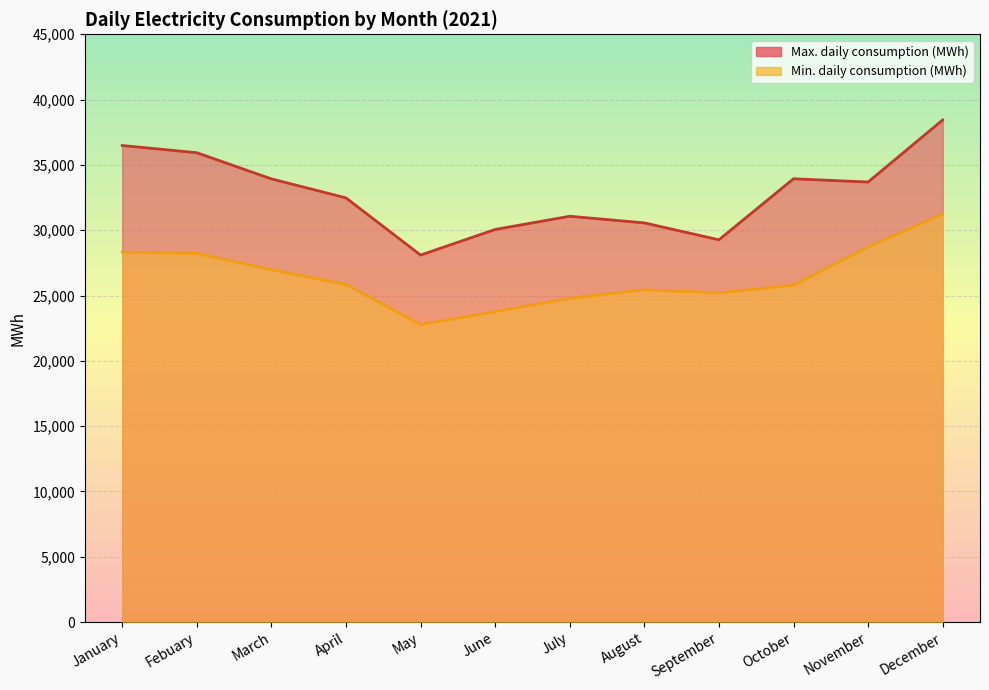

True or false: Min. daily consumption (MWh) and Max. daily consumption (MWh) intersect in this chart.

False